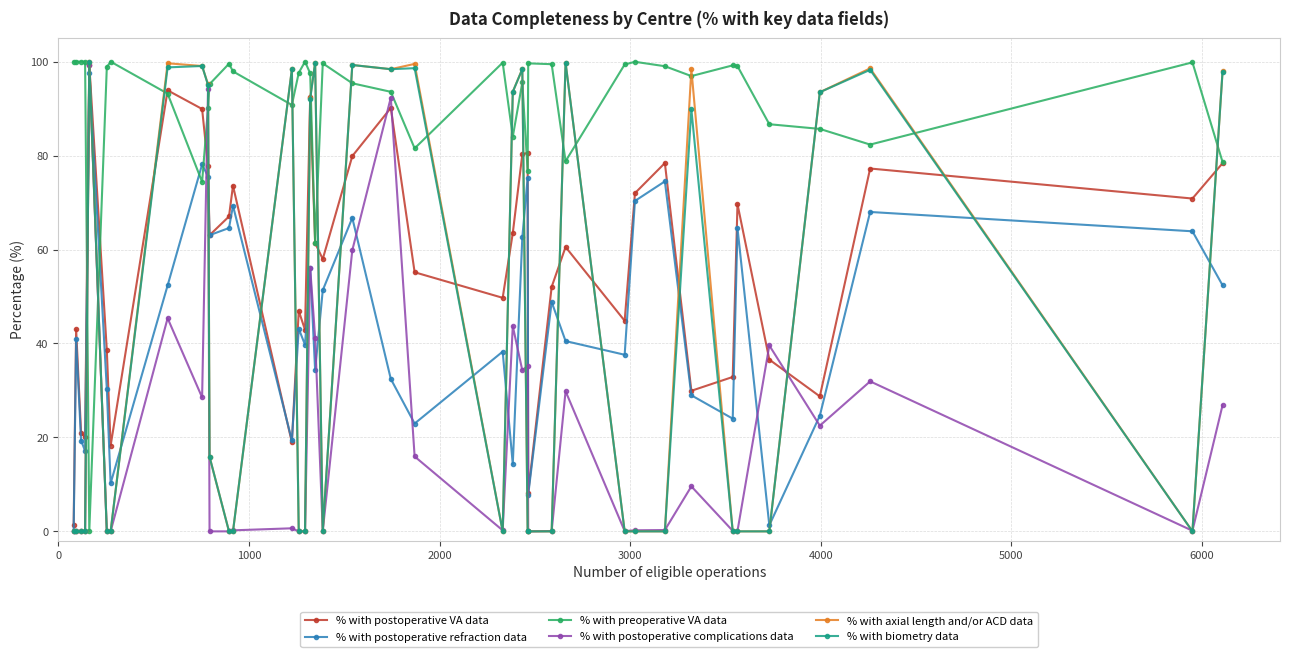

Does the chart display data point markers on the line(s)?

Yes